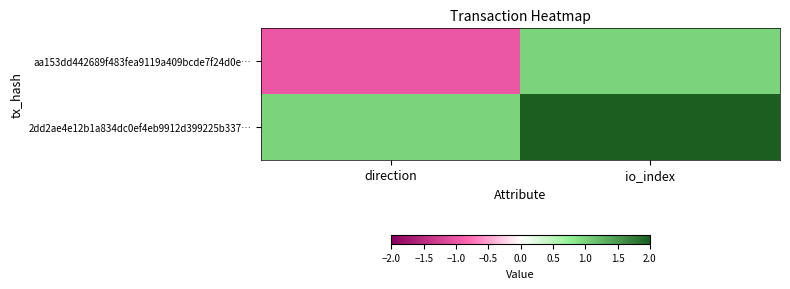

Between io_index and direction, which is larger?

io_index